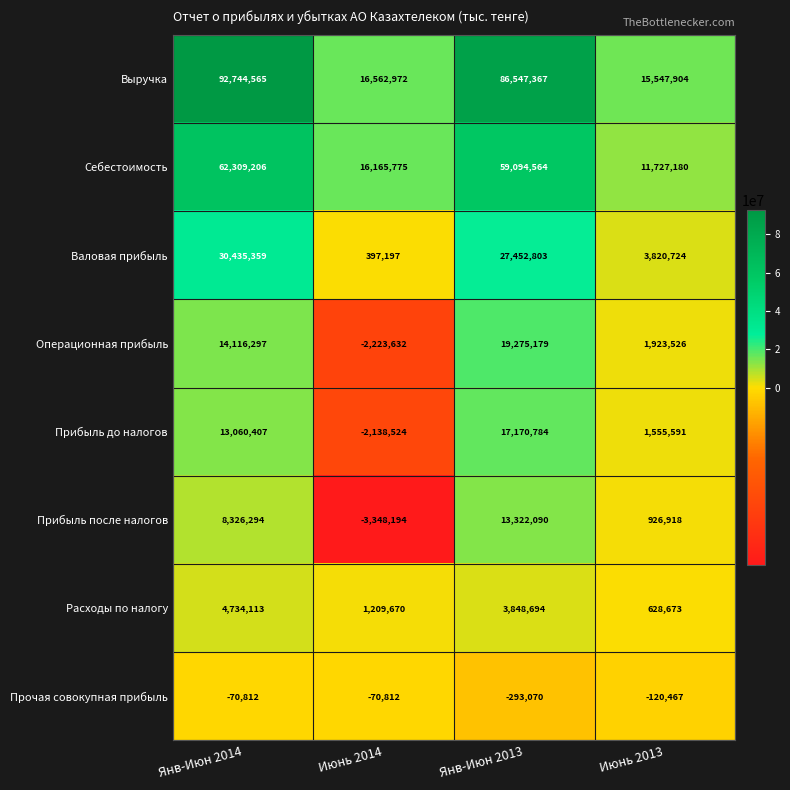

How many data points in Выручка are less than 86547367?

2